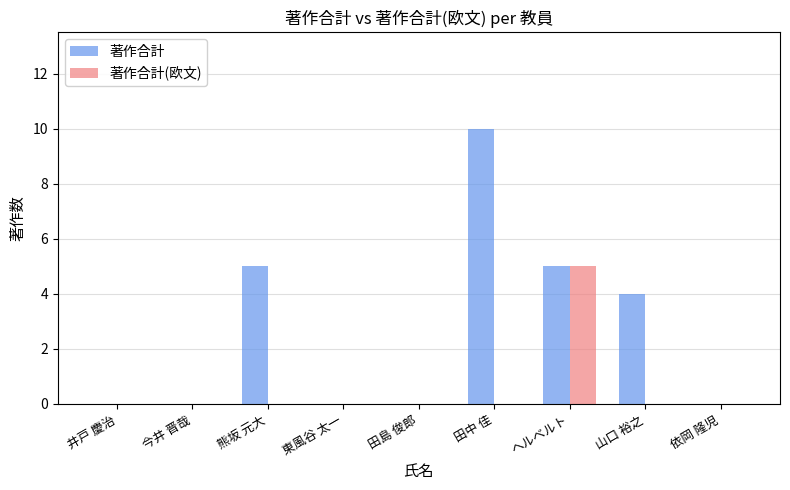

Which category has the highest value in the 著作合計(欧文) series?

ヘルベルト